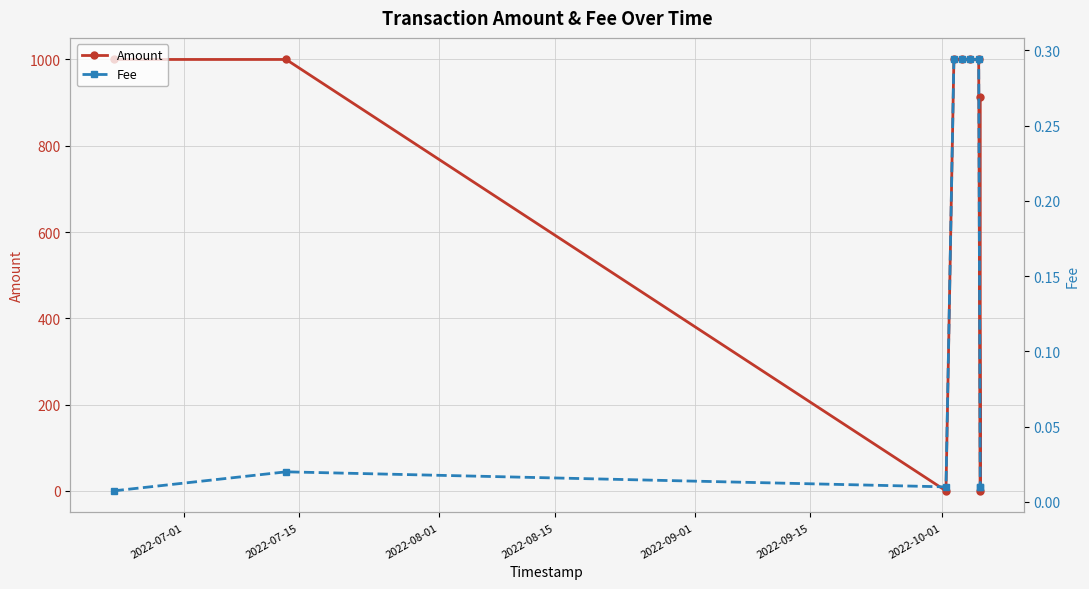

What is the highest value of the Amount series?

1000.0